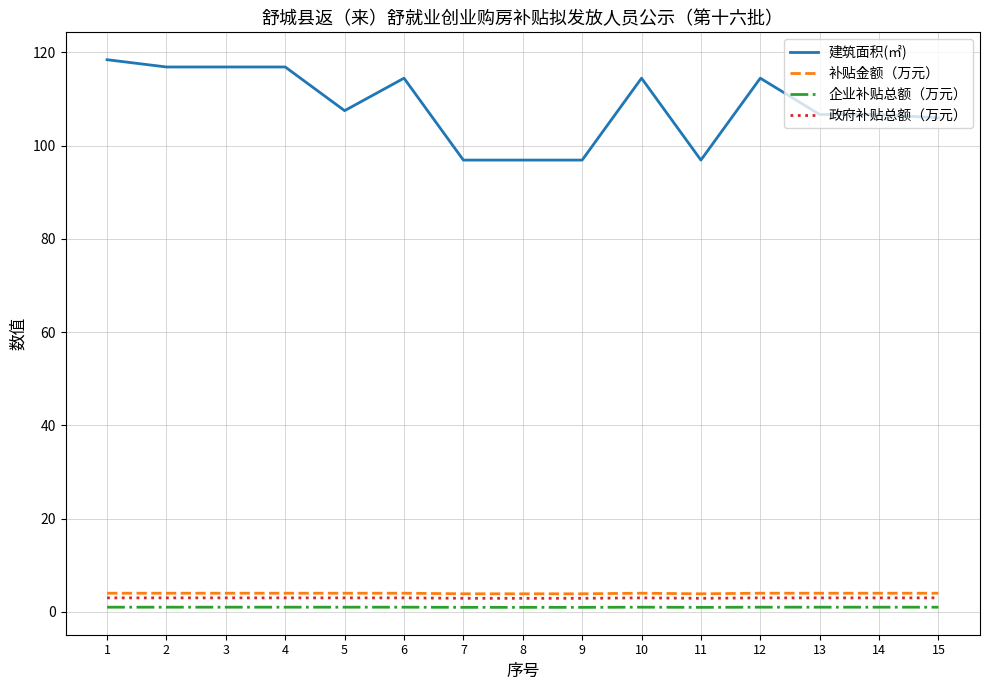

Does the chart display data point markers on the line(s)?

No